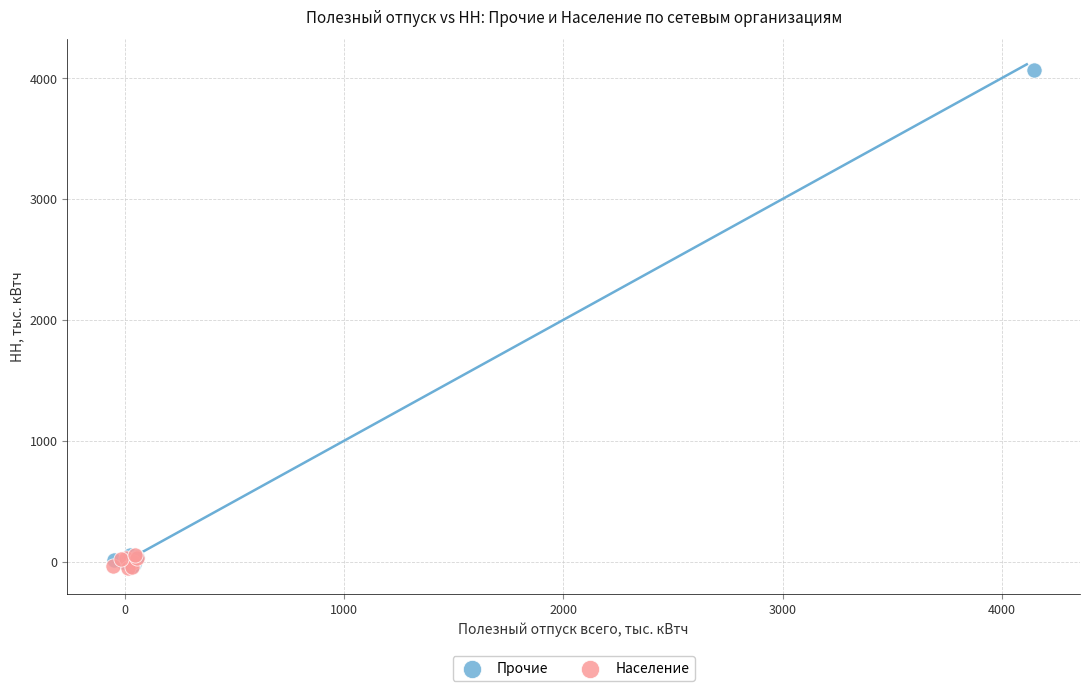

What are all the series names shown in the legend?

Прочие, Население